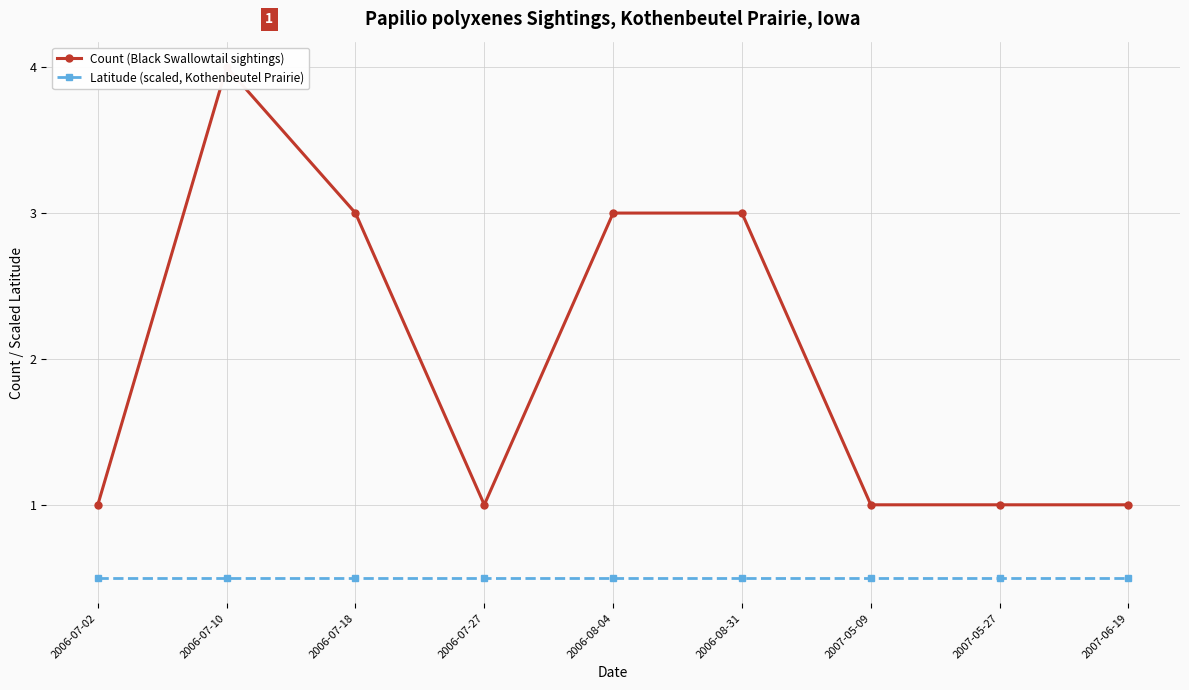

What is the difference between the highest and lowest values at 2007-06-19?

0.5